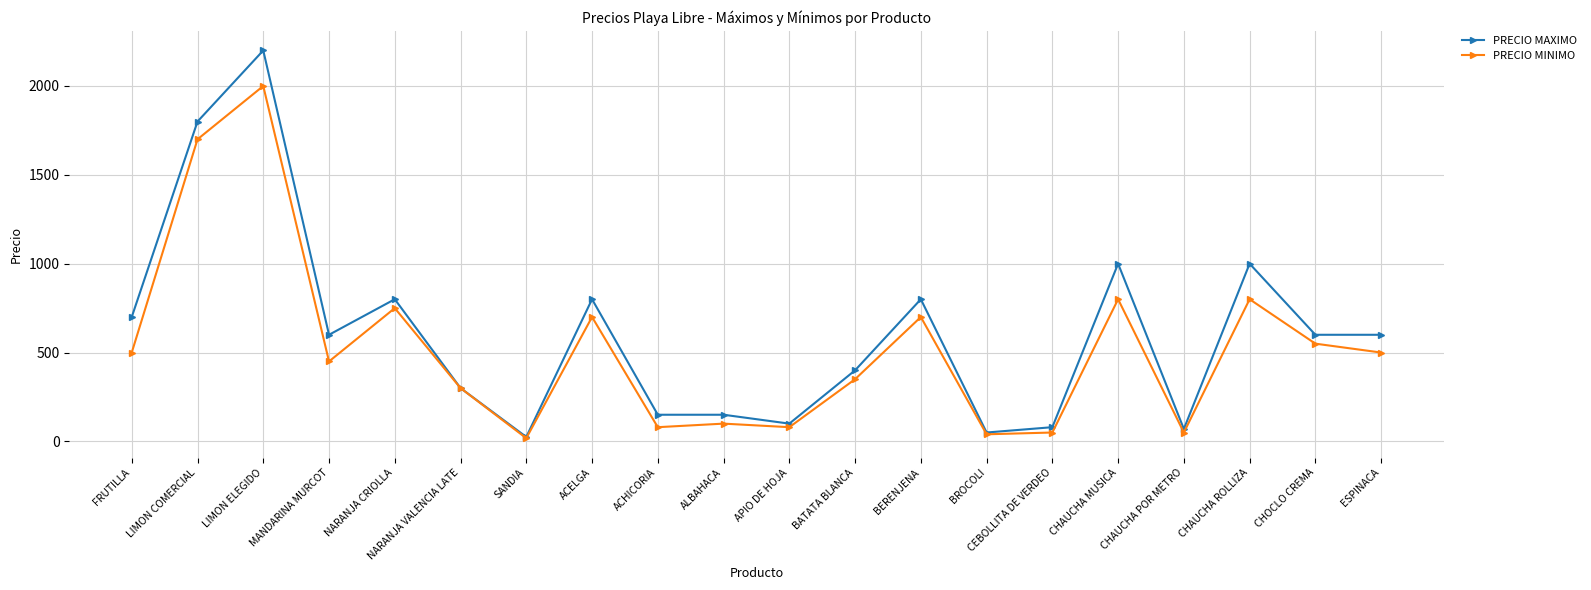

What are all the series names shown in the legend?

PRECIO MAXIMO, PRECIO MINIMO